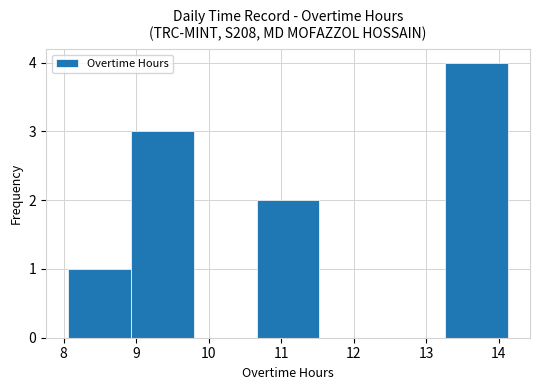

Reading left to right, list every bar in this chart as the range it spans on the x-axis followed by its height. Neither the bar edges nor the heights are printed on the chart, so give them approximately, as read against the axes.

8.1 to 8.9: 1
8.9 to 9.8: 3
9.8 to 10.7: 0
10.7 to 11.5: 2
11.5 to 12.4: 0
12.4 to 13.3: 0
13.3 to 14.1: 4